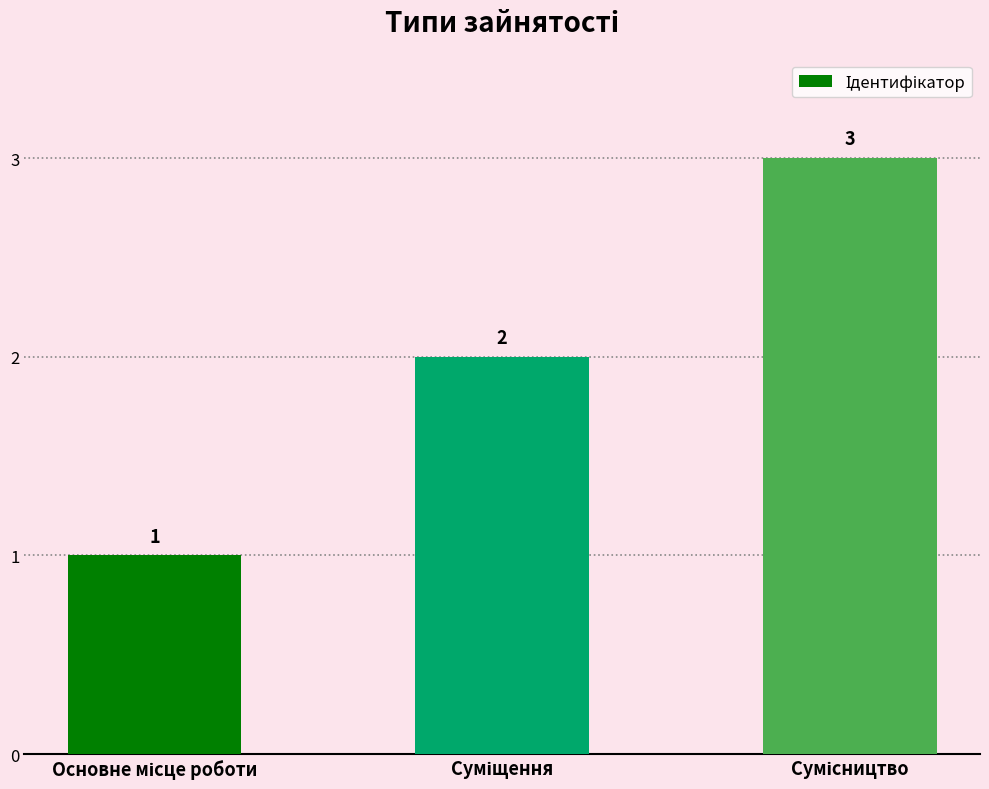

What is the greatest value displayed?

3